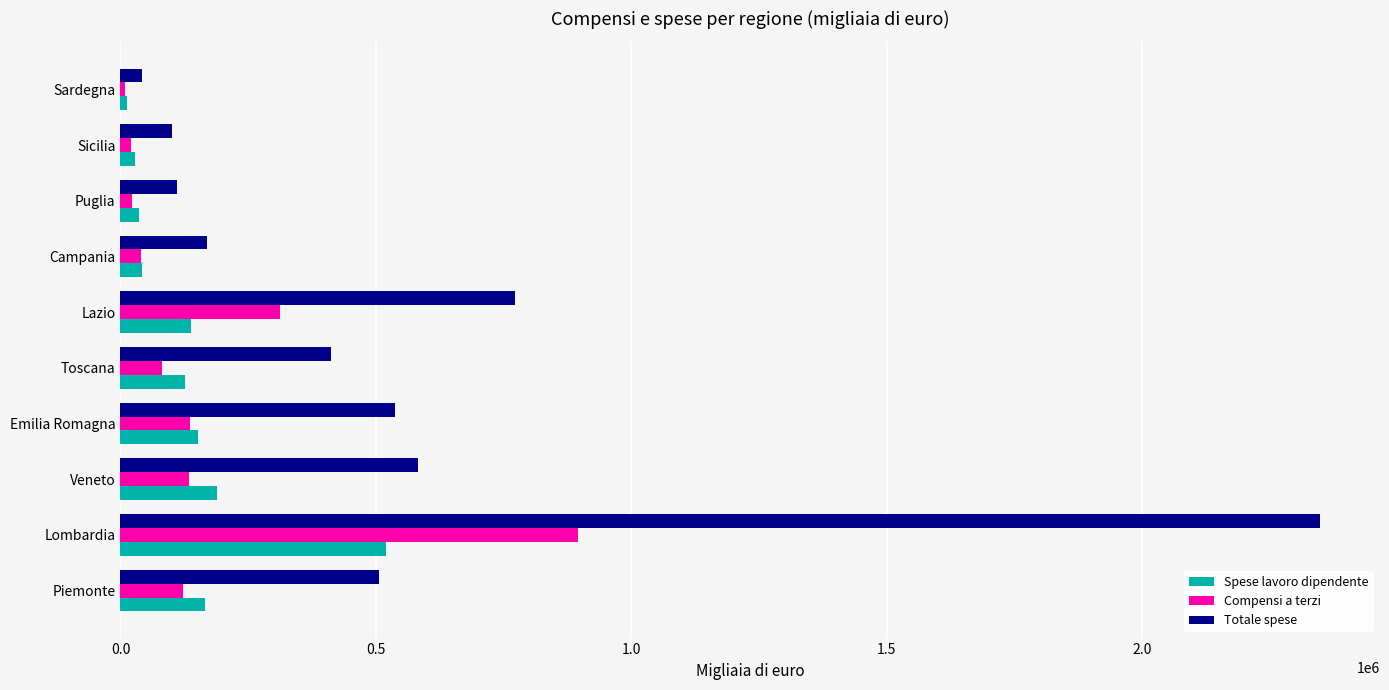

What is the sum of all Totale spese values?

5579929